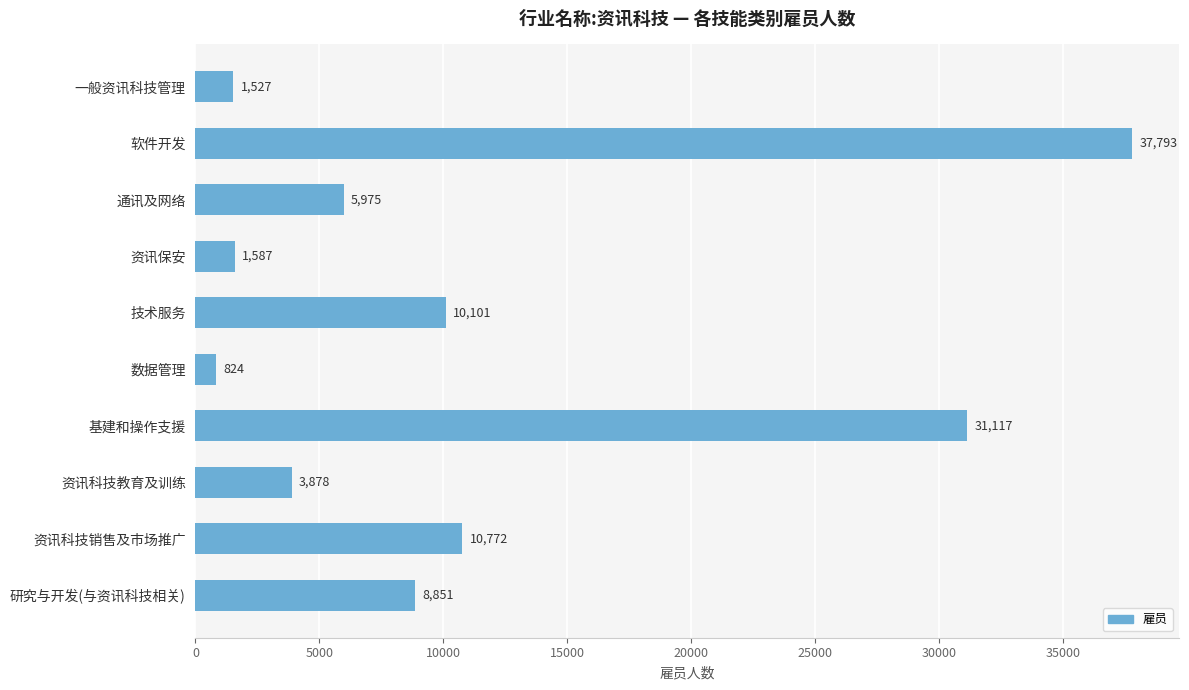

What is the label of the 7th bar from the top?

基建和操作支援